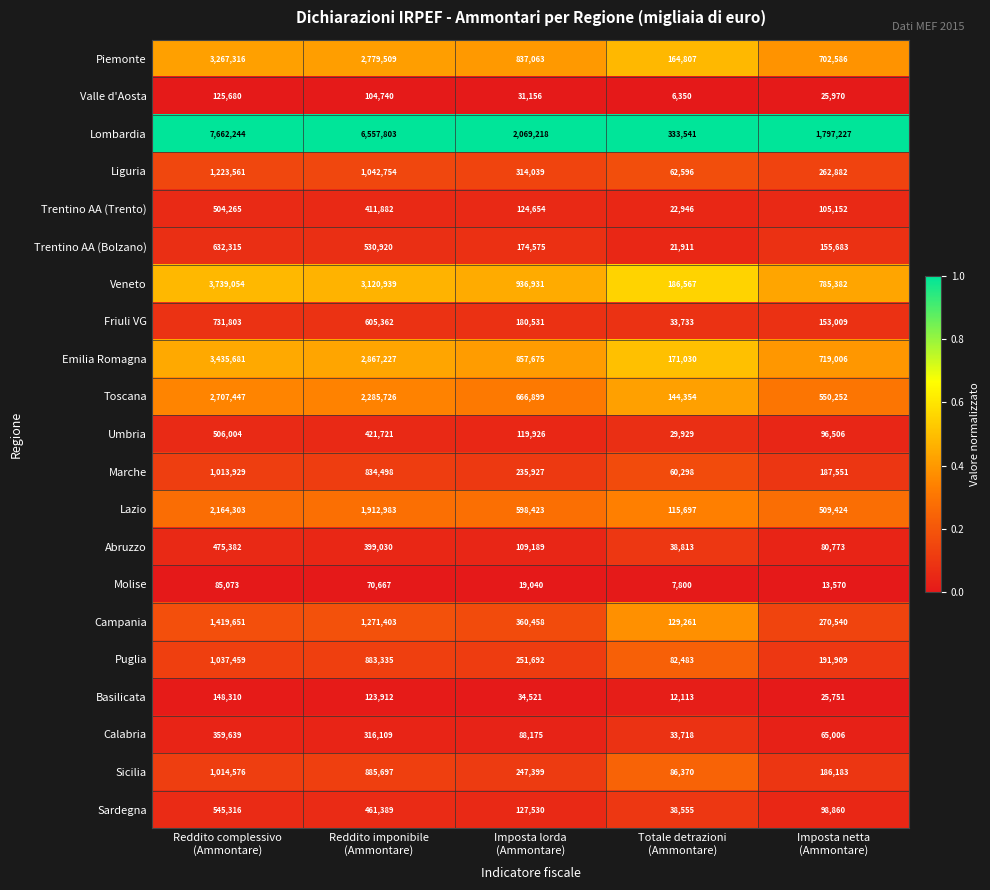

What is the difference between the maximum and minimum values in the Friuli VG series?

698070